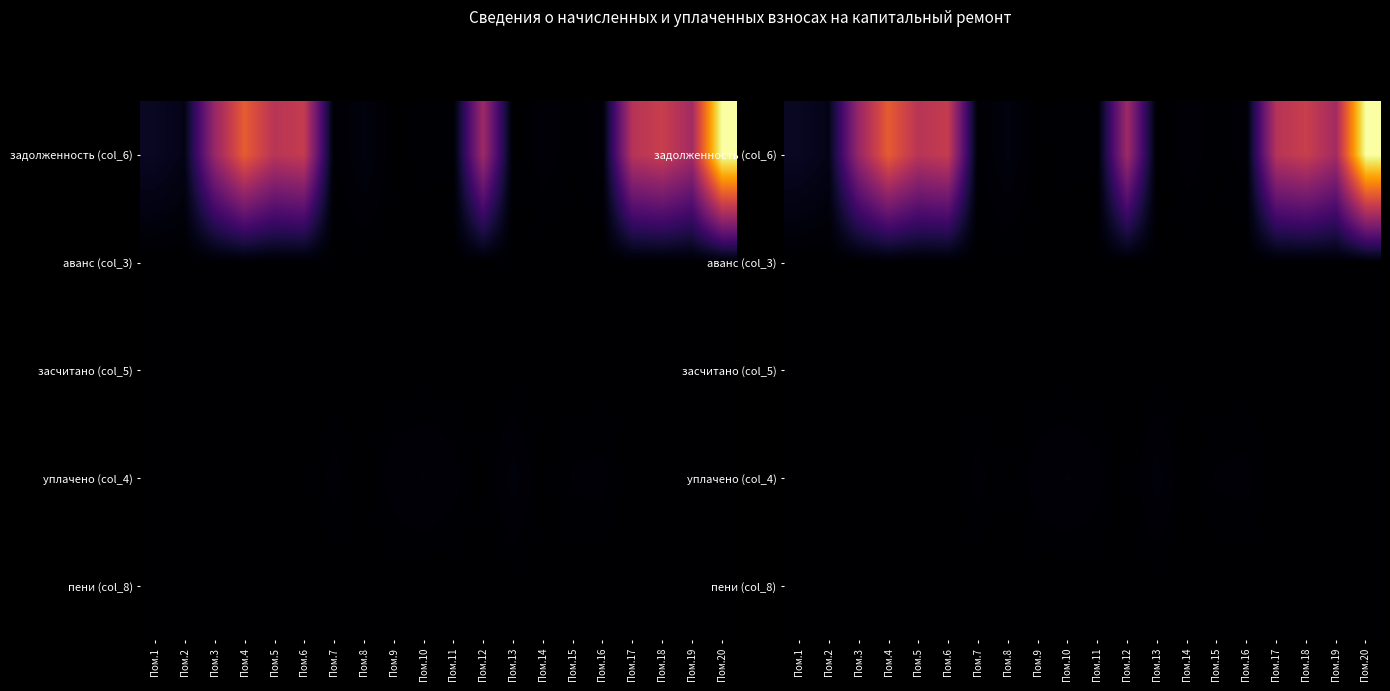

What is the average value of the задолженность (col_6) series?

18794.1